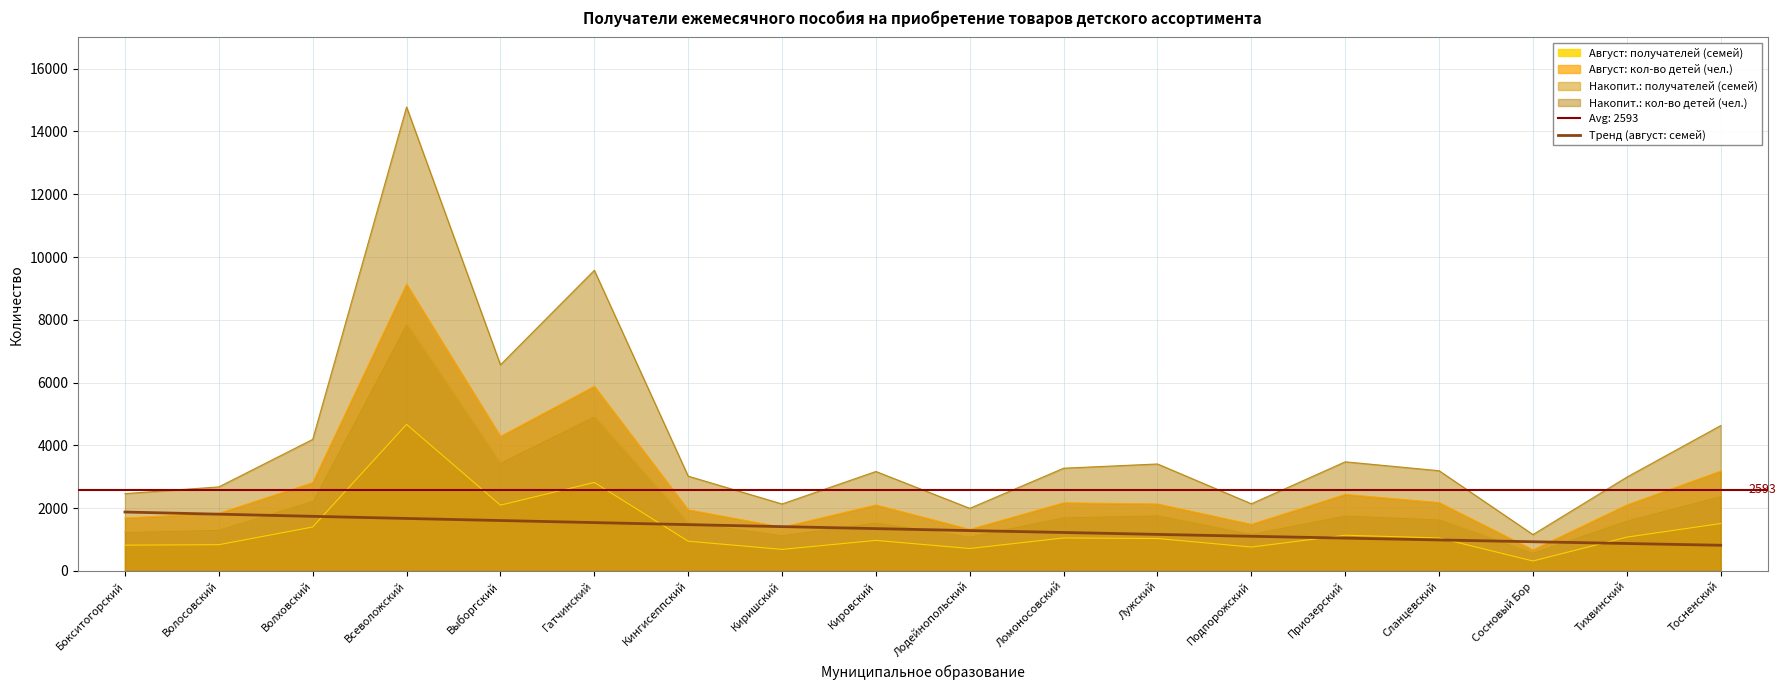

Is the value of Август: получателей (семей) at Приозерский greater than the value of Накопит.: кол-во детей (чел.) at Тосненский?

No